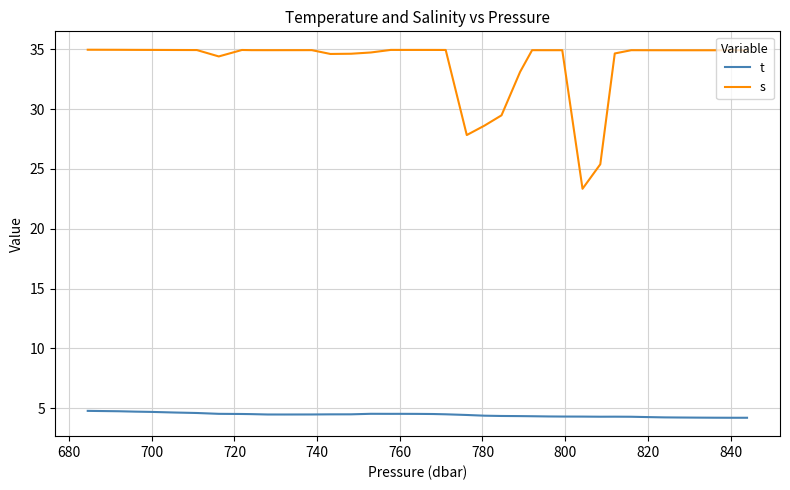

Rank the series by their maximum value, from highest to lowest.

s, t